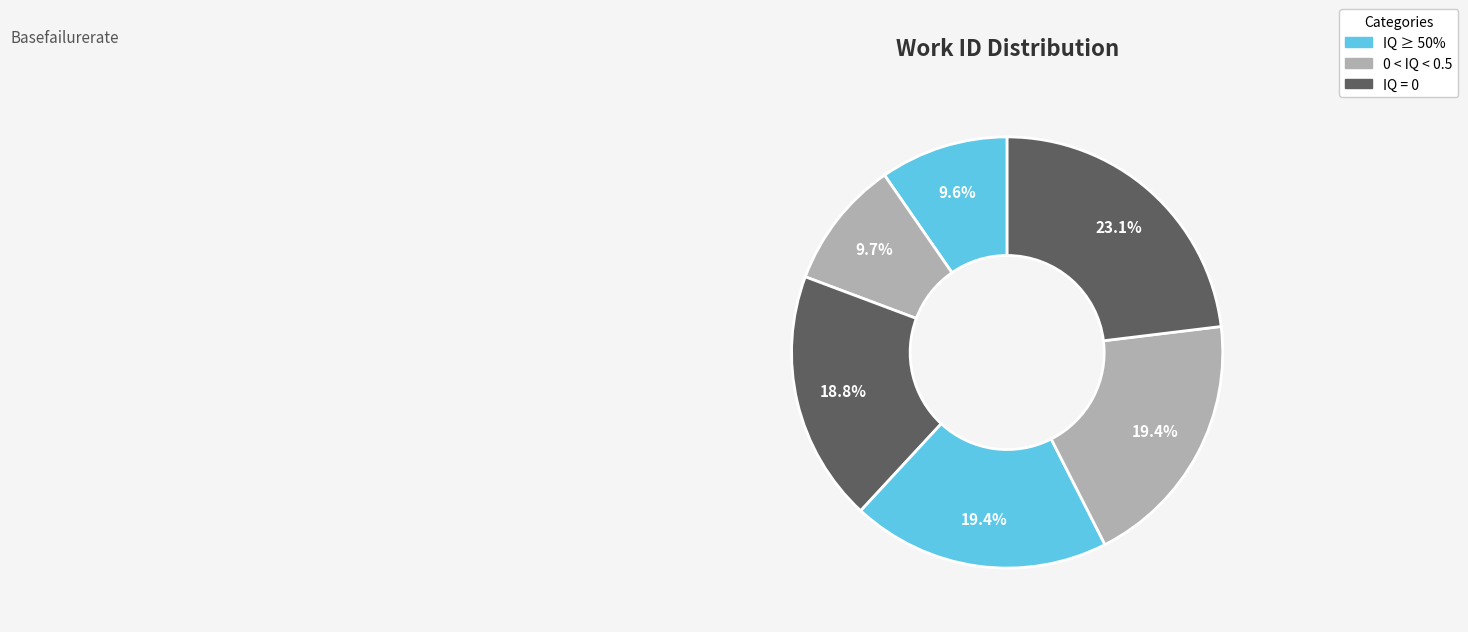

Count the number of slices in the pie.

6